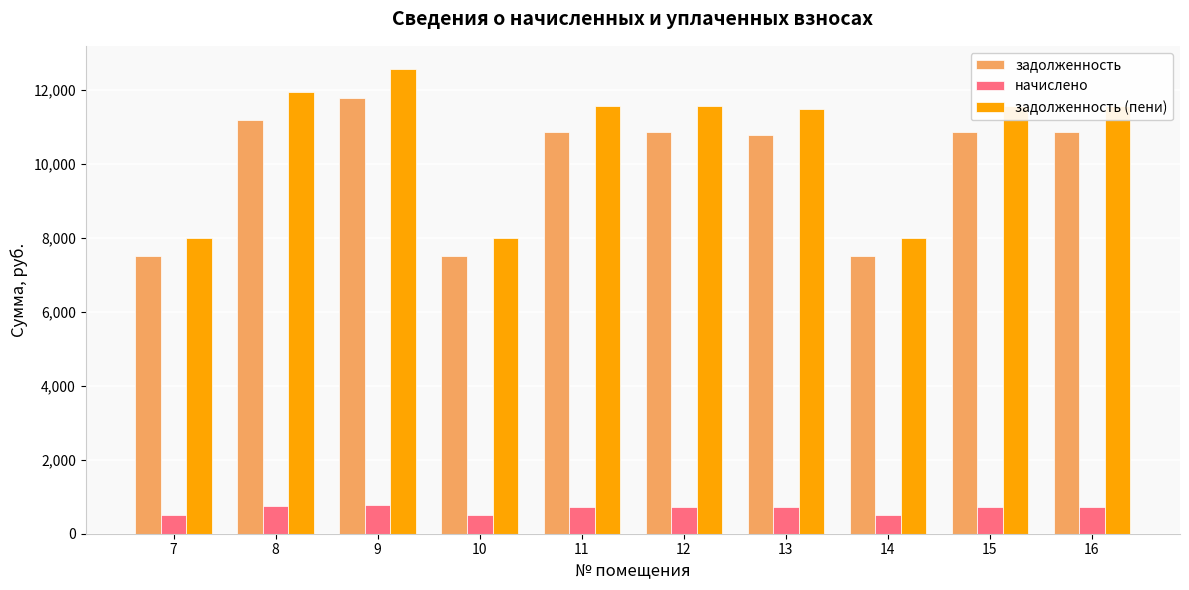

Is the value of начислено at 9 greater than the value of задолженность (пени) at 8?

No